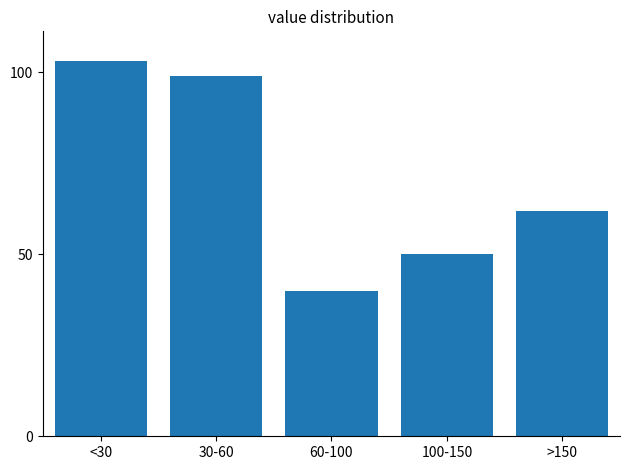

Reading right to left, list all the values displayed in this chart.

62	50	40	99	103